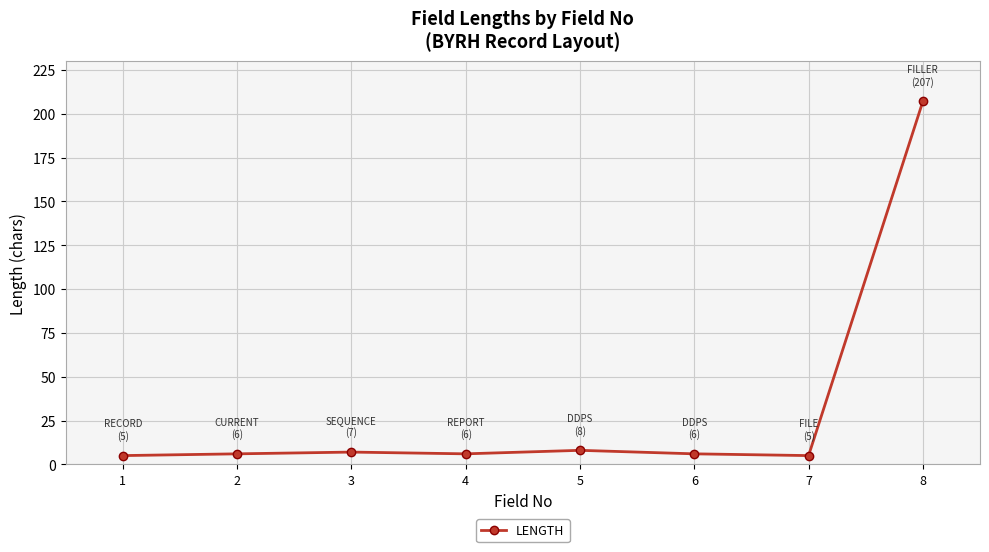

Which label corresponds to the largest value in the chart?

8